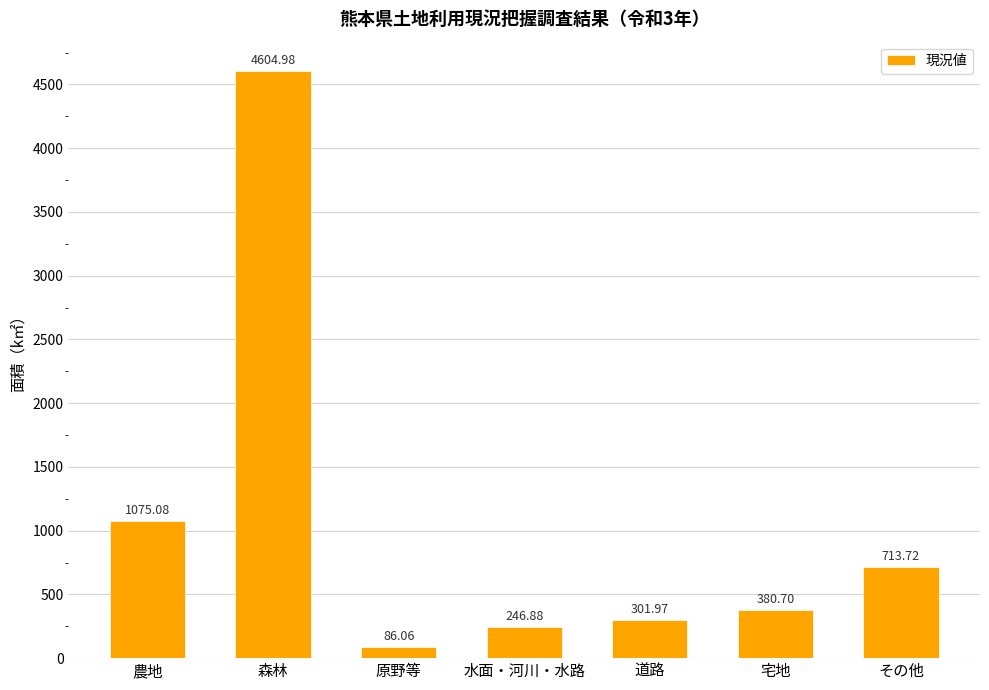

Which category has the lowest value across all series?

原野等